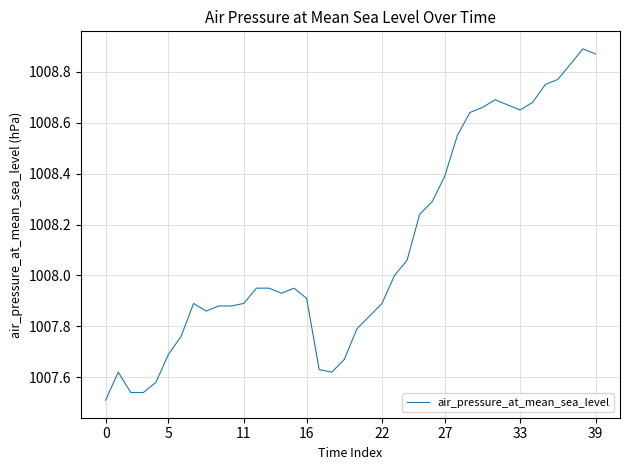

What is the difference between the maximum and minimum values?

1.4